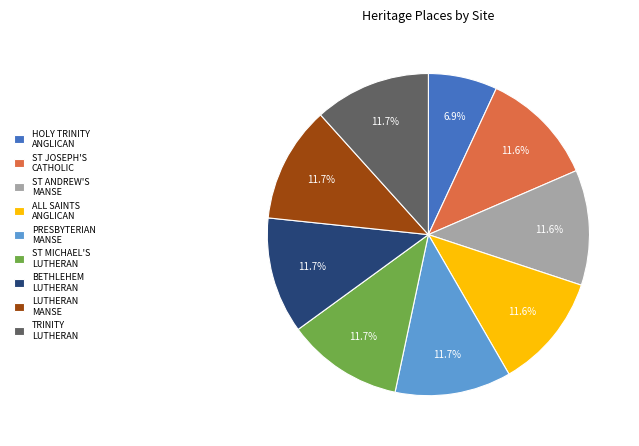

Does any single category account for the majority?

No